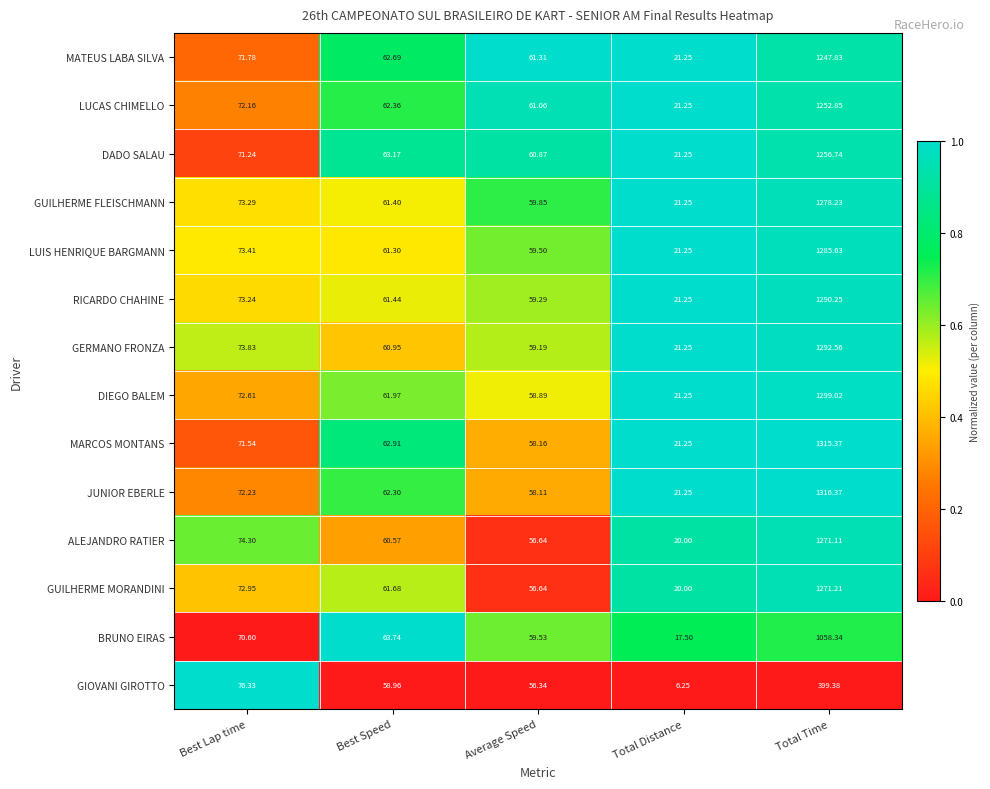

Which series has the largest total across all categories?

JUNIOR EBERLE